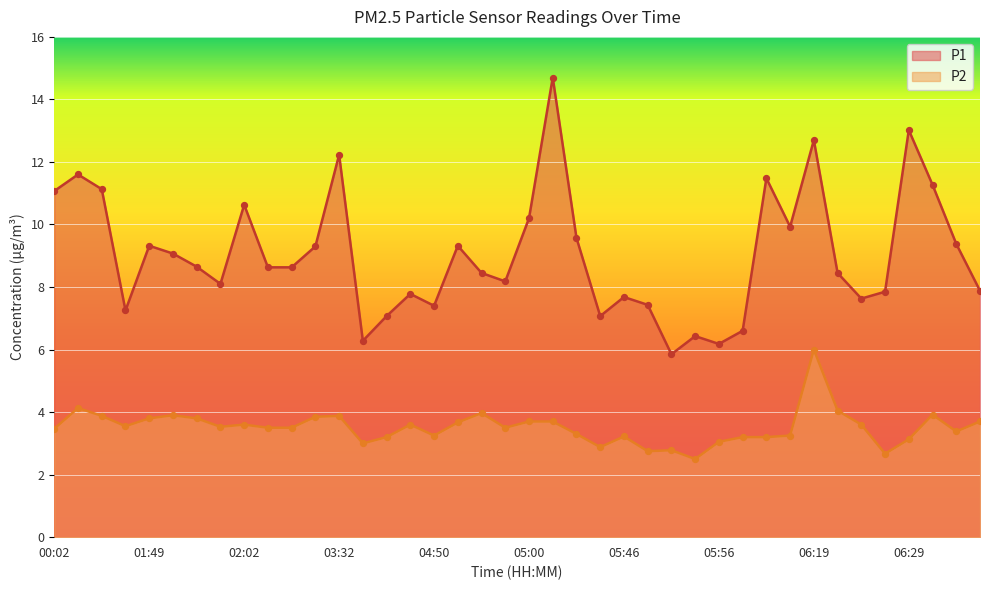

Which series reaches the minimum Y coordinate?

P2